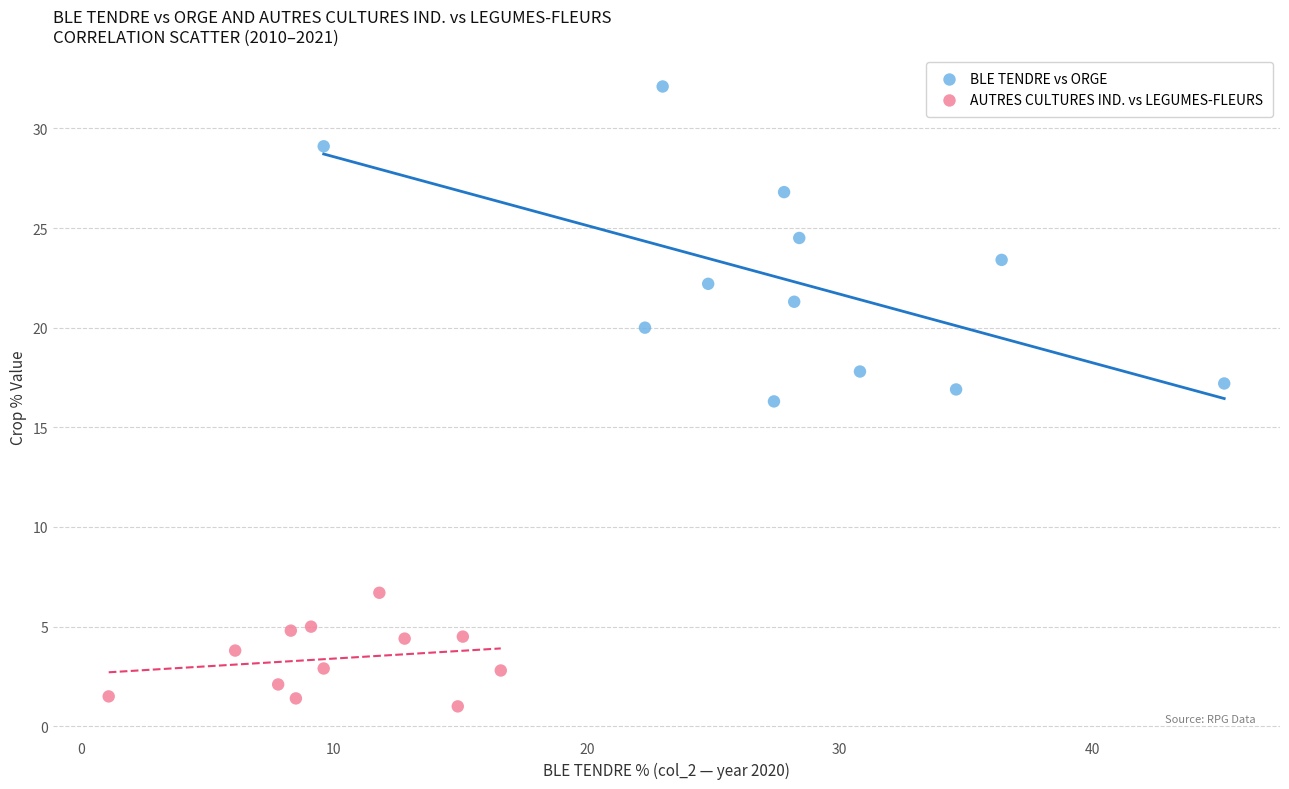

Which series reaches the minimum Y coordinate?

AUTRES CULTURES IND. vs LEGUMES-FLEURS